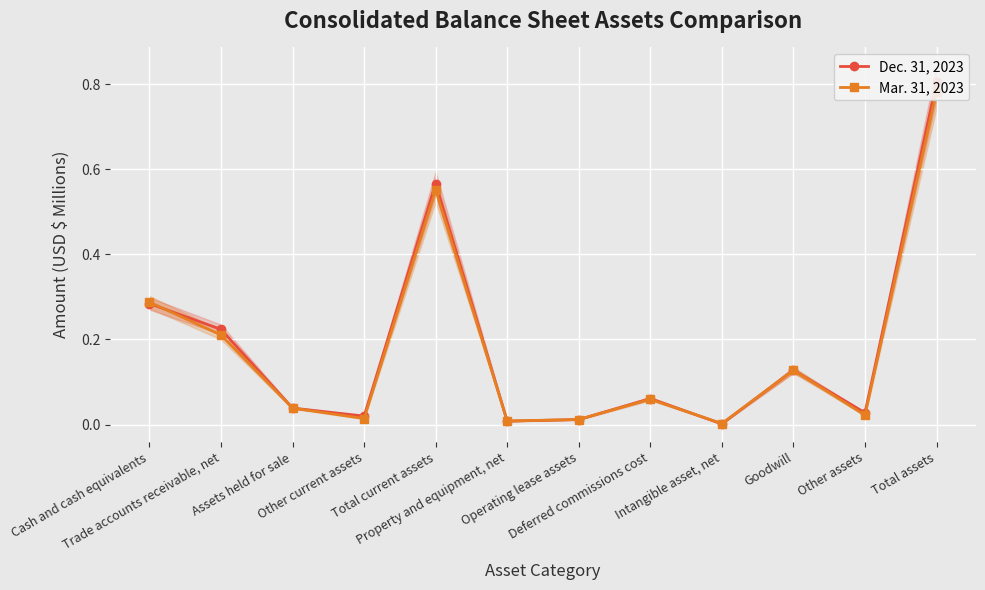

What position from the right is Intangible asset, net?

4